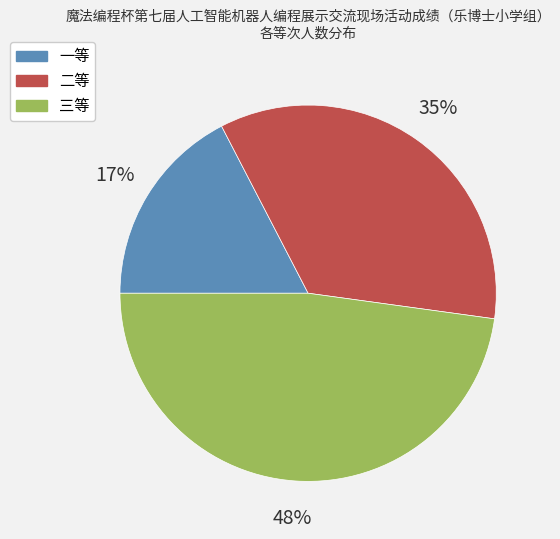

Count the number of slices in the pie.

3